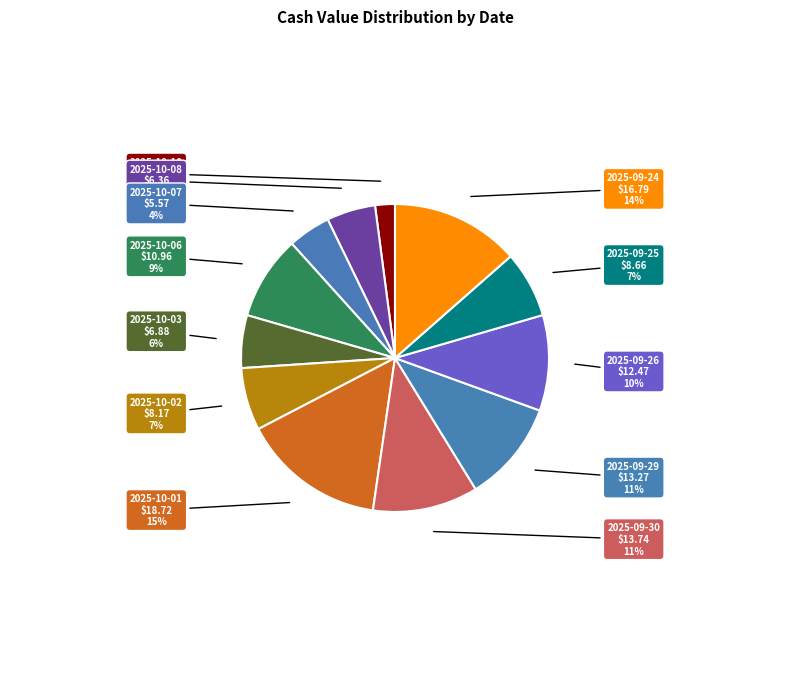

True or false: 2025-09-29 accounts for 16% of the total.

False